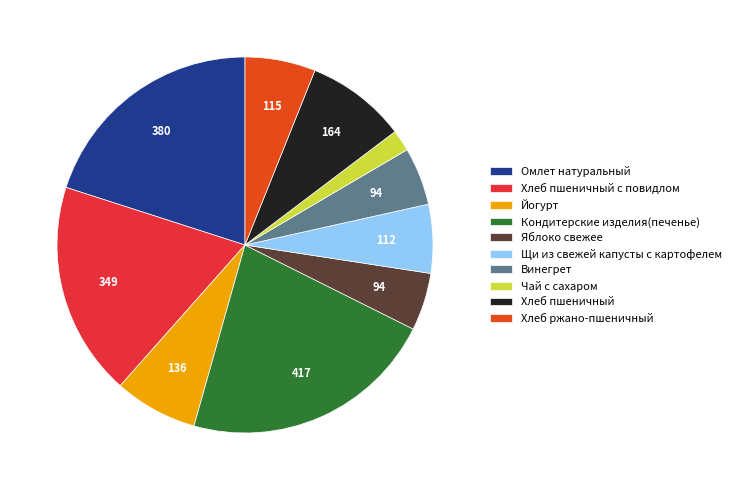

Which has a higher value, Хлеб пшеничный с повидлом or Яблоко свежее?

Хлеб пшеничный с повидлом